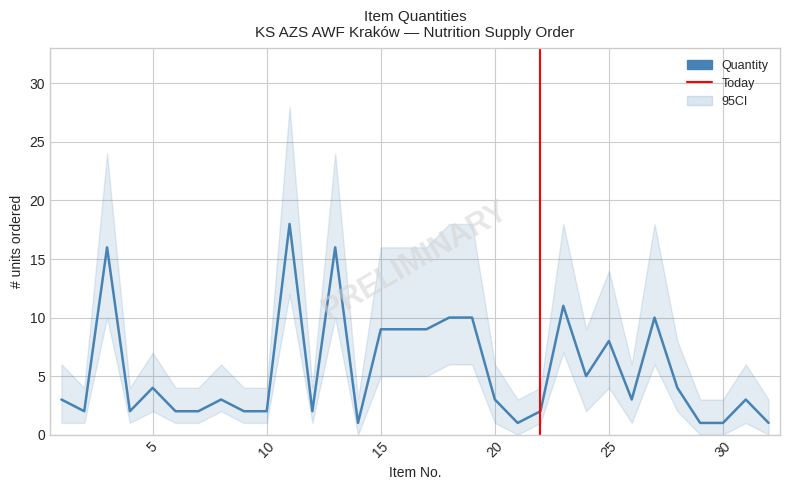

At which category does the data reach its first local valley?

2